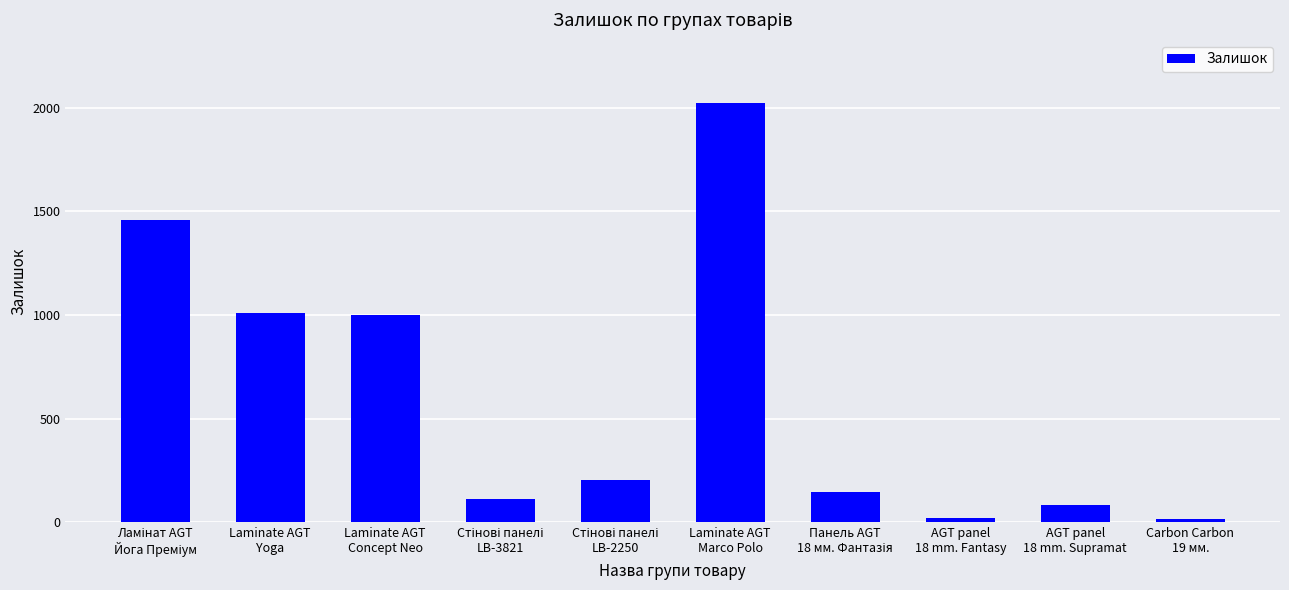

What is the ratio of the value at Laminate AGT
Yoga to the value at Laminate AGT
Marco Polo?

0.5